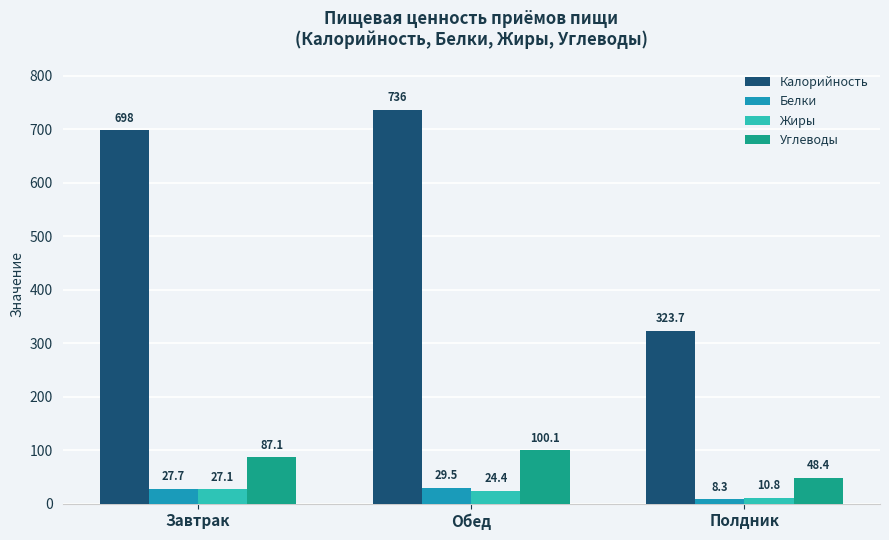

Reading right to left, what are all the values shown in this chart?

Калорийность: Полдник=323.7	Обед=736.0	Завтрак=698.0
Белки: Полдник=8.3	Обед=29.5	Завтрак=27.7
Жиры: Полдник=10.8	Обед=24.4	Завтрак=27.1
Углеводы: Полдник=48.4	Обед=100.1	Завтрак=87.1